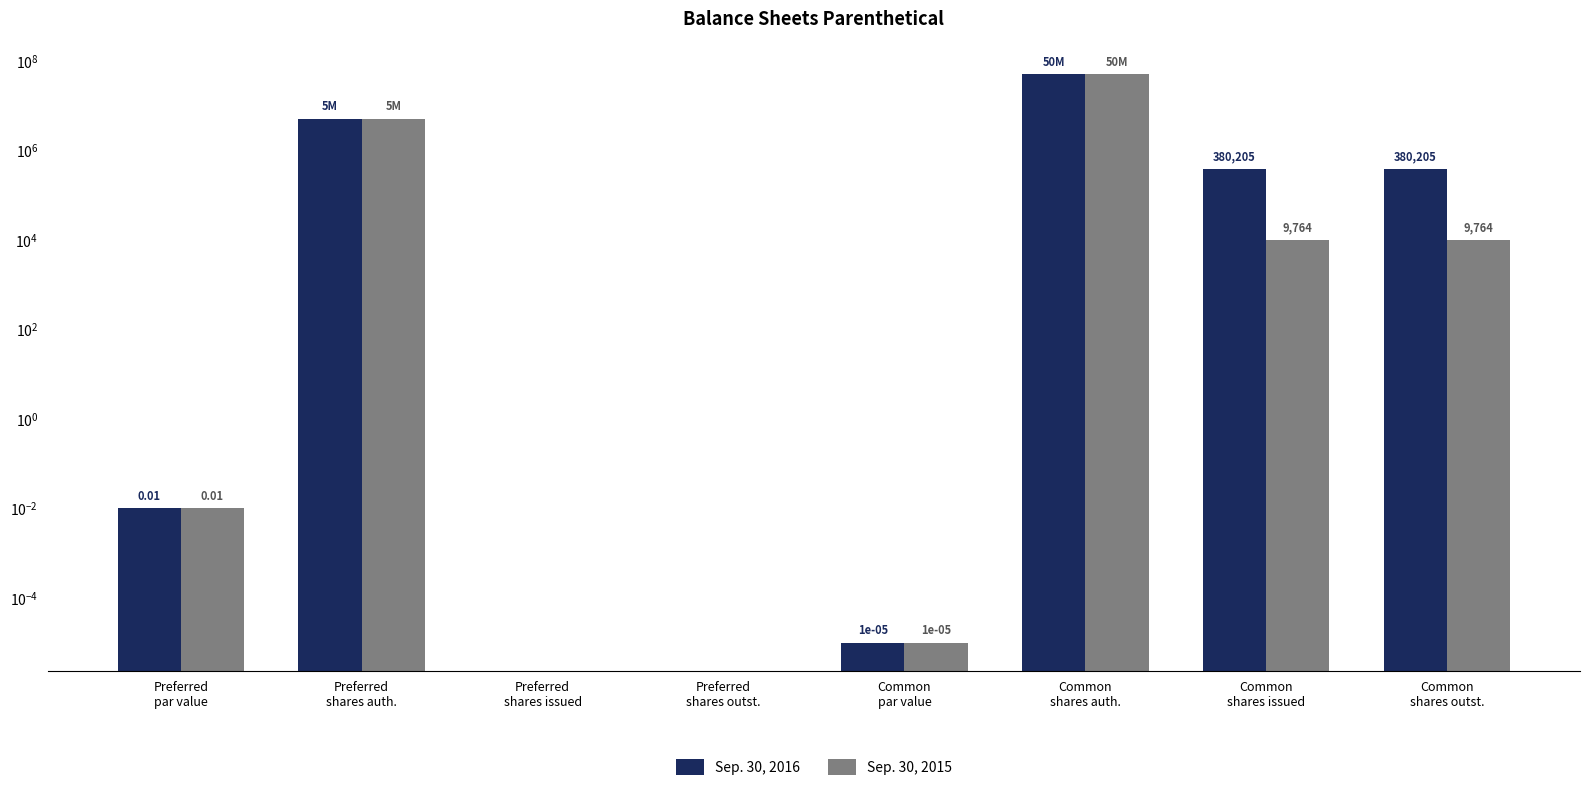

Reading left to right, list all the values displayed in this chart.

Sep. 30, 2016: Preferred
par value=0.0	Preferred
shares auth.=5000000.0	Preferred
shares issued=0.0	Preferred
shares outst.=0.0	Common
par value=0.0	Common
shares auth.=50000000.0	Common
shares issued=380205.0	Common
shares outst.=380205.0
Sep. 30, 2015: Preferred
par value=0.0	Preferred
shares auth.=5000000.0	Preferred
shares issued=0.0	Preferred
shares outst.=0.0	Common
par value=0.0	Common
shares auth.=50000000.0	Common
shares issued=9764.0	Common
shares outst.=9764.0